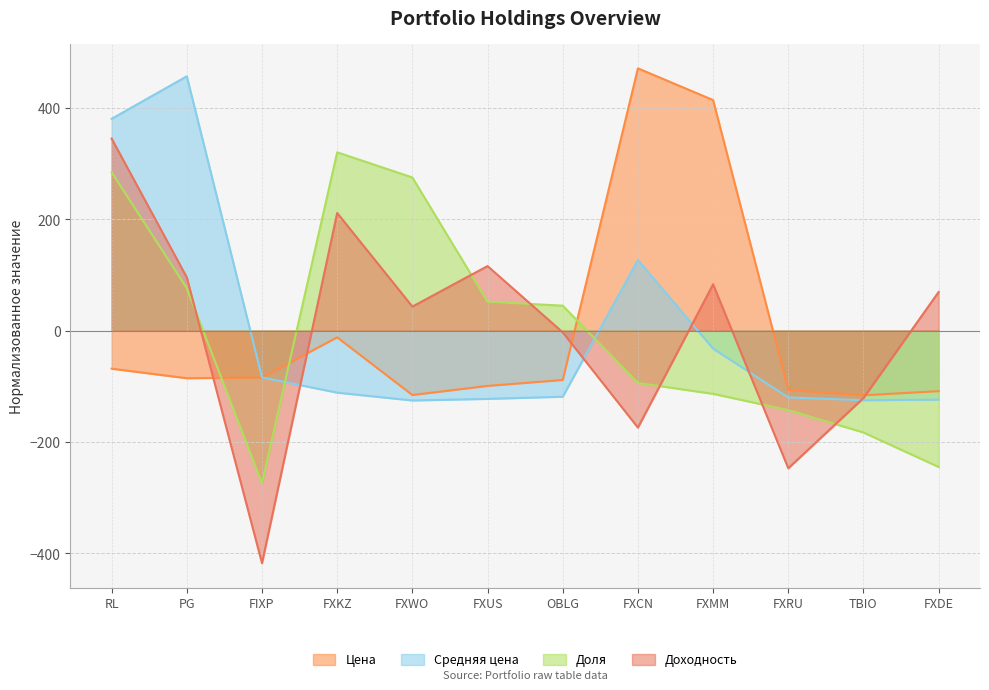

How many interior local peaks does the Доля series have?

1